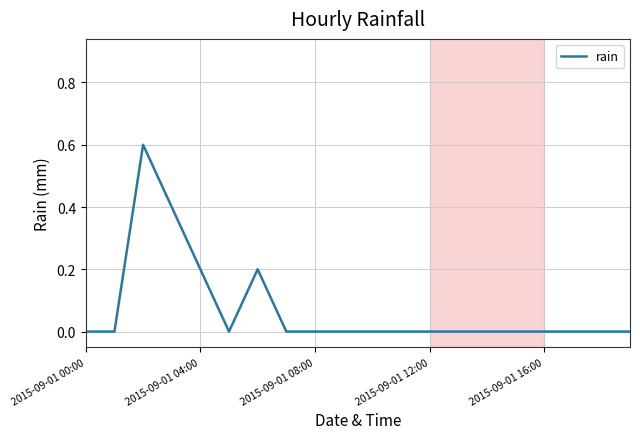

What is the maximum value shown in the chart?

0.6